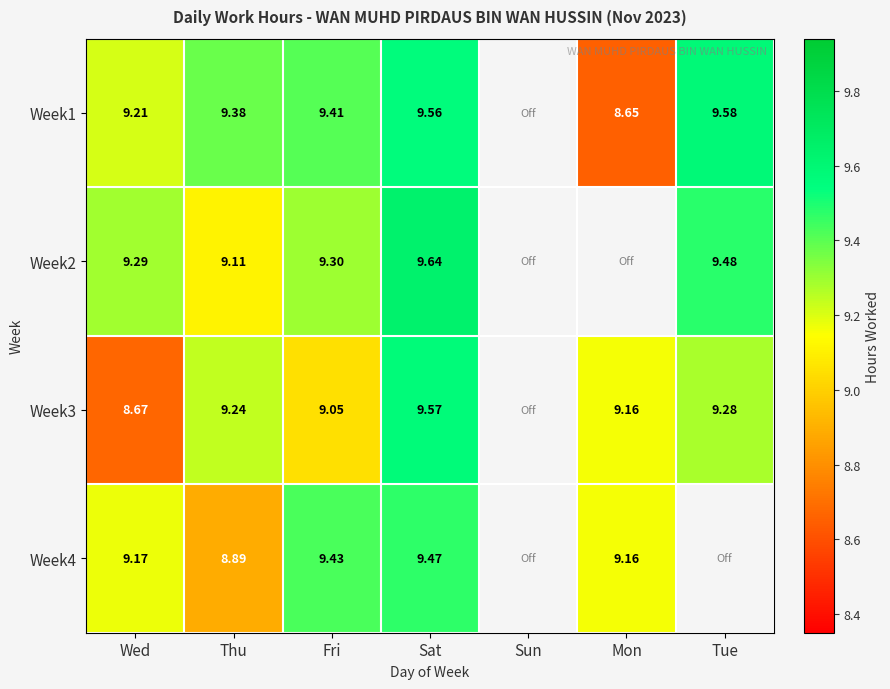

Is the value of Week3 at Tue greater than the value of Week4 at Fri?

No